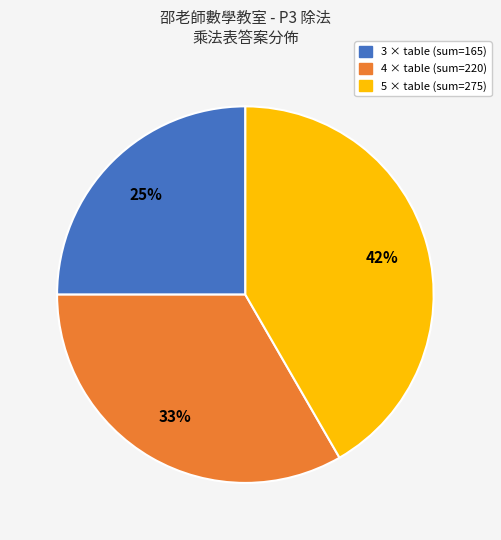

Approximately how many times larger is the value at 4 compared to 3?

1.3